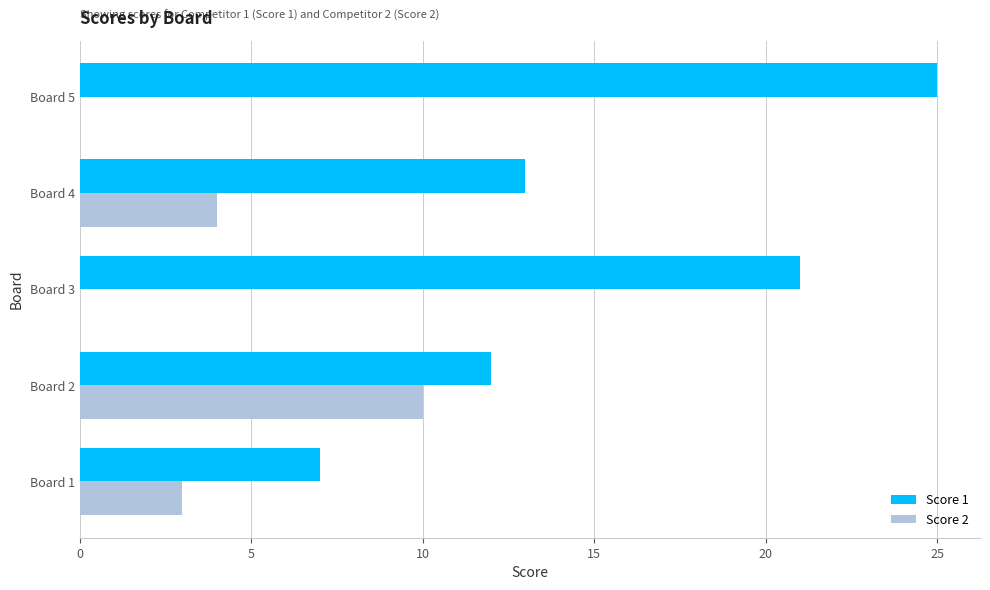

The value of Score 2 at Board 3 is 0. True or false?

True